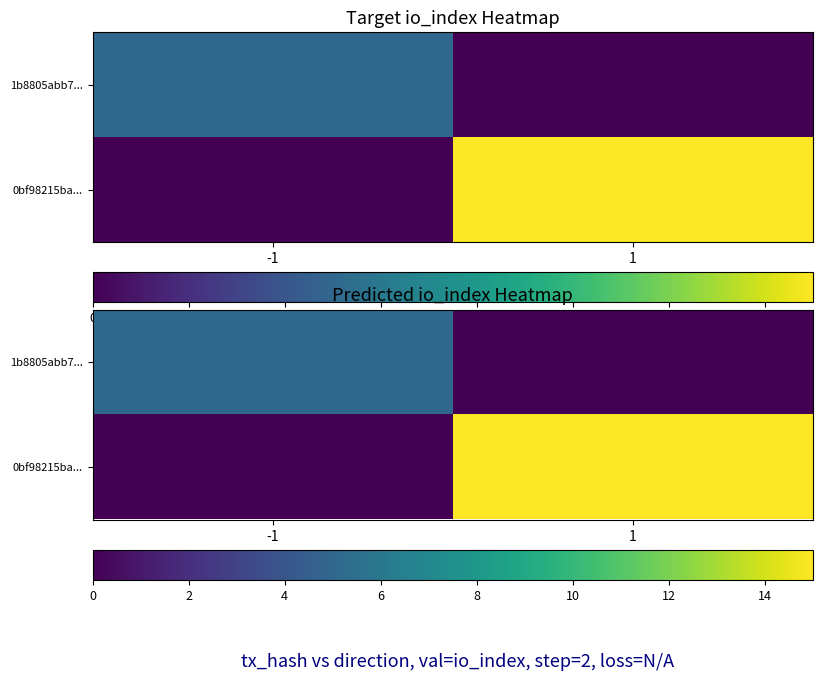

The 1b8805abb7... series shows 2 at 1. True or false?

False